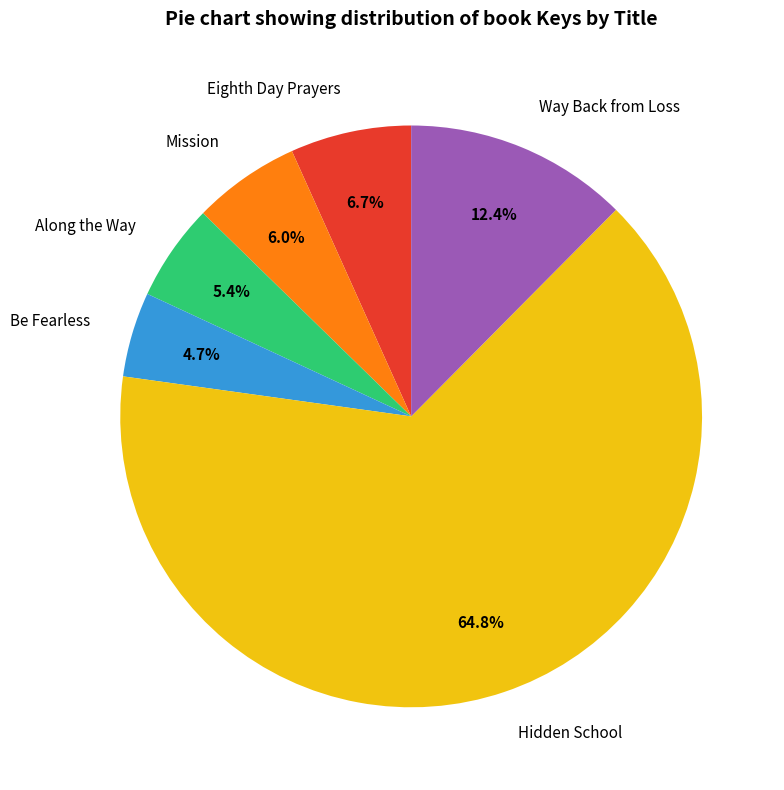

Which category has the biggest portion of the pie?

Hidden School